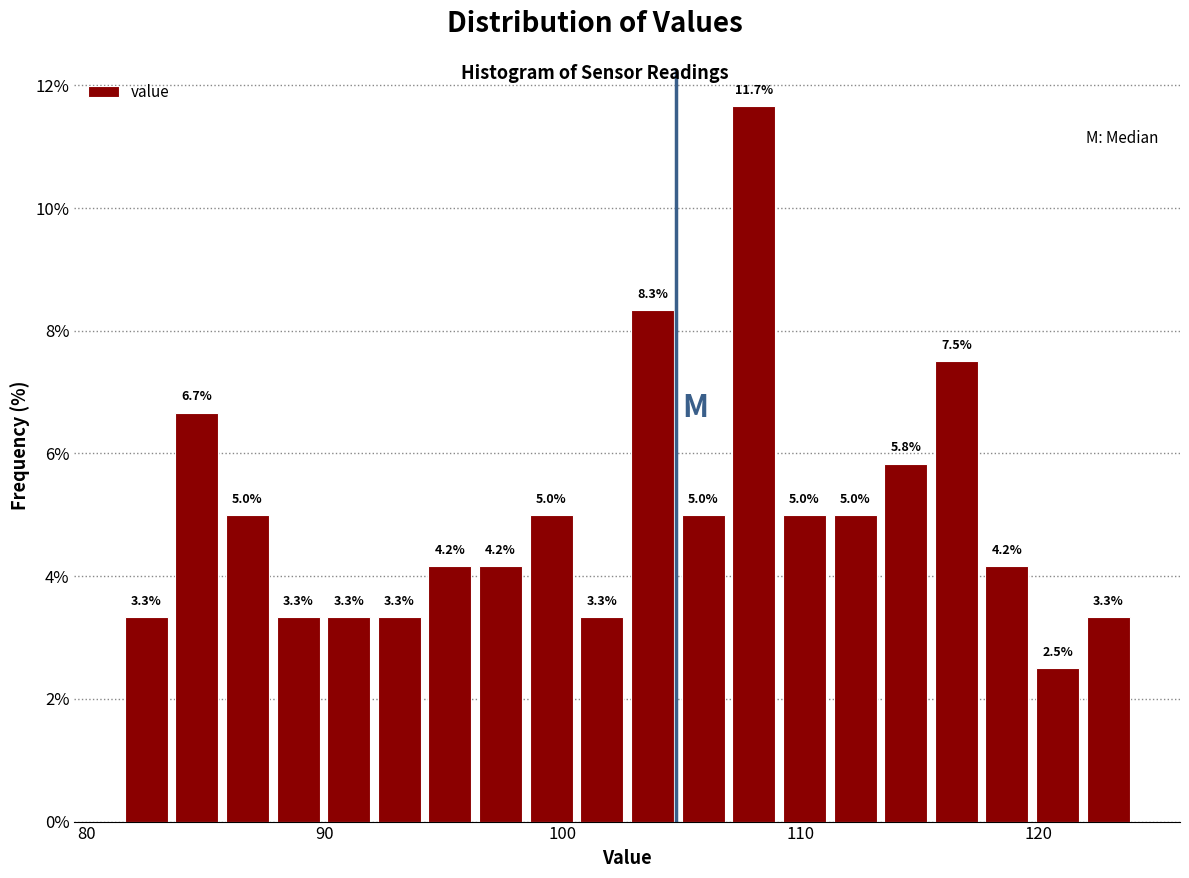

Read against the x-axis, roughly where is the centre of the tallest bar?

108